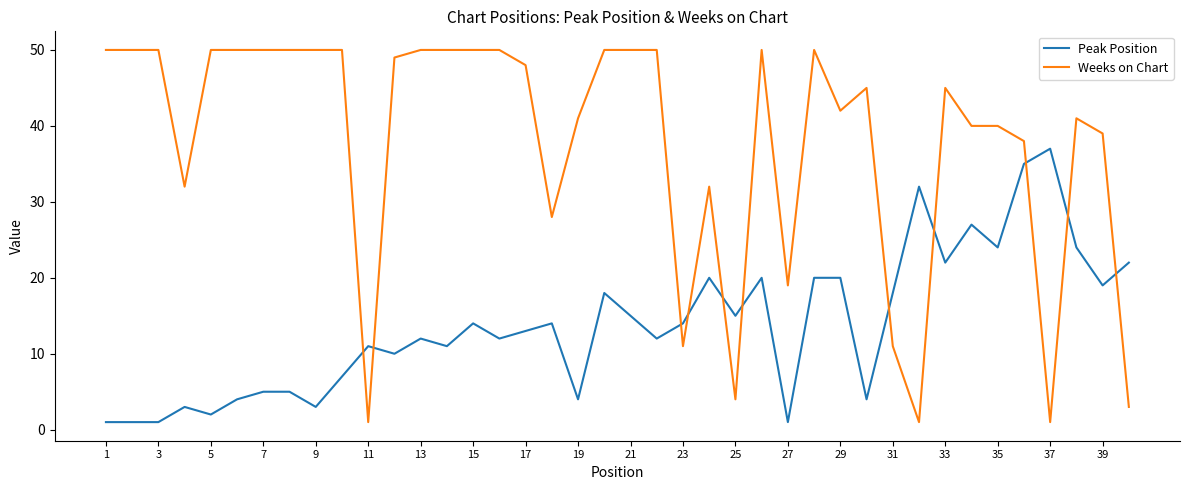

What is the greatest value displayed?

50